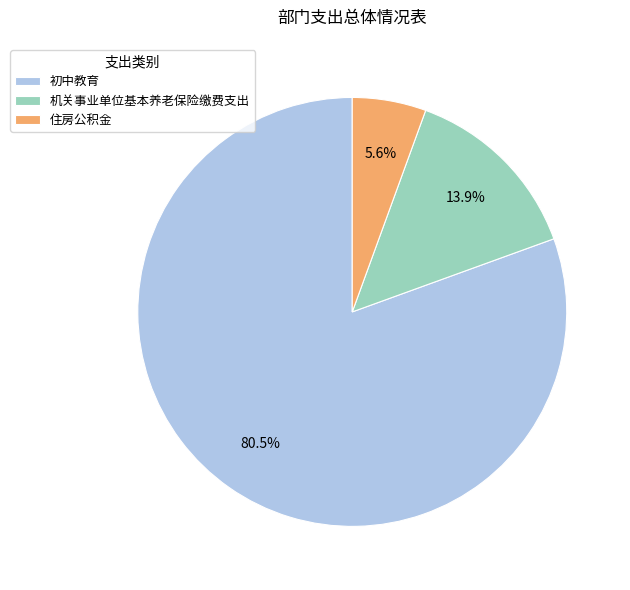

To the nearest percent, what is the difference between the largest and smallest slice percentages?

75%